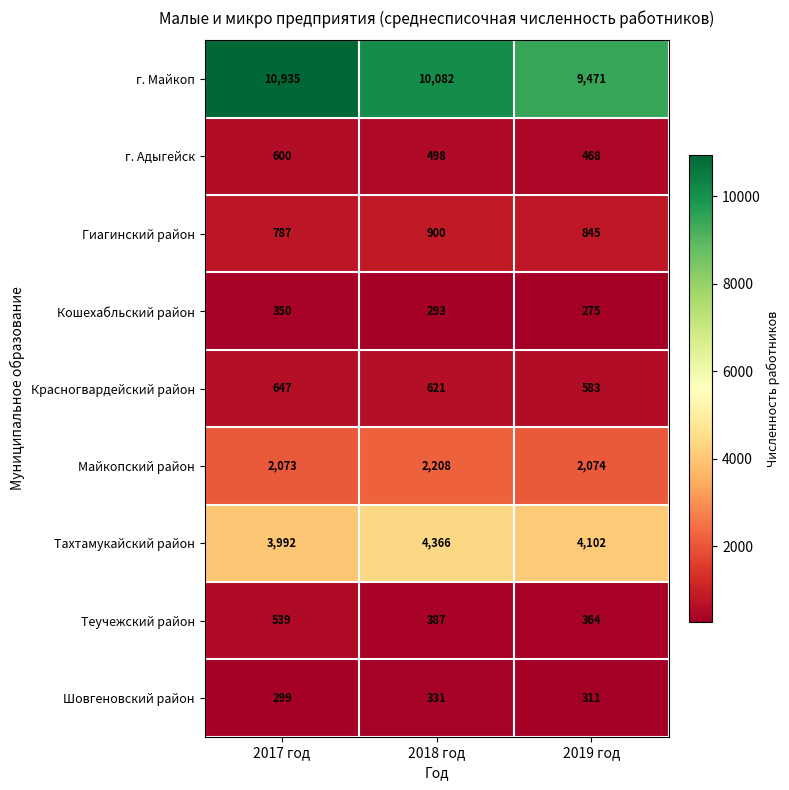

At which category does the chart reach its peak across all series?

2017 год